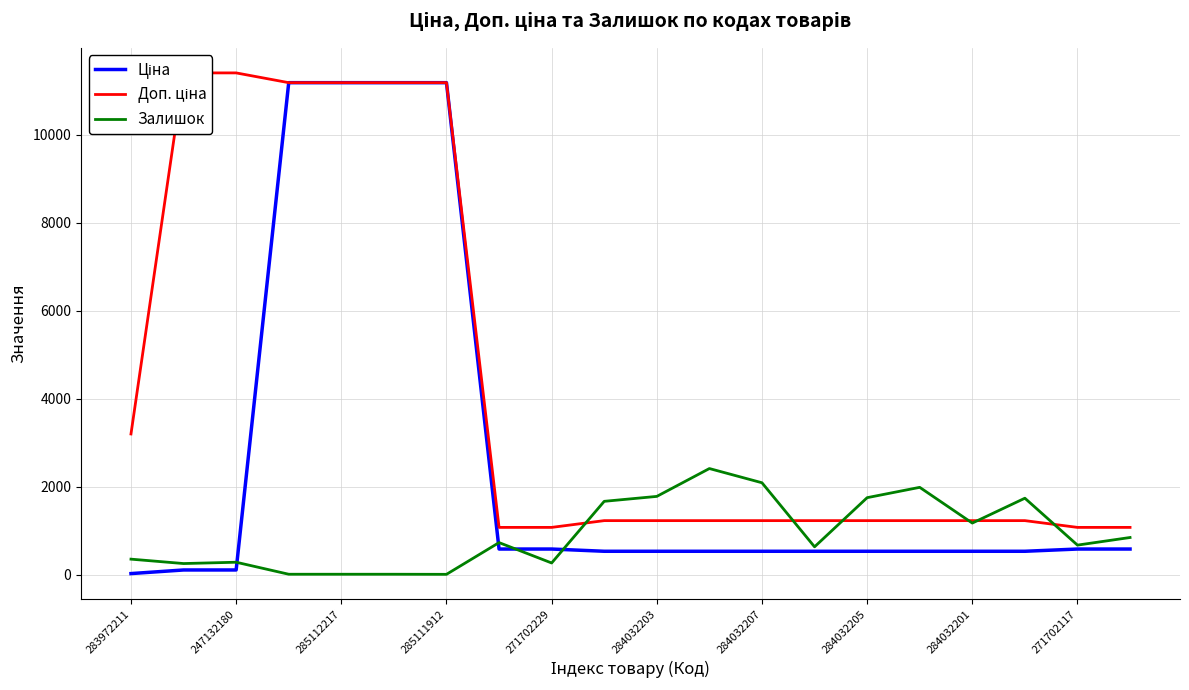

How many lines are shown in the chart?

3